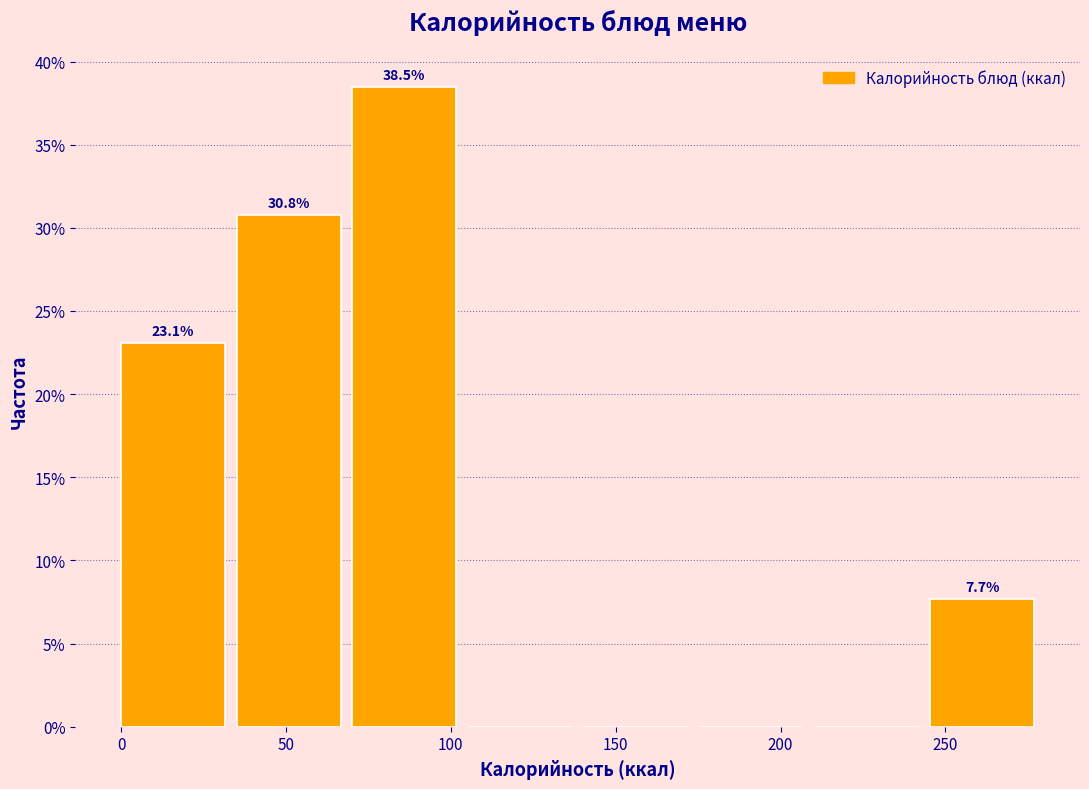

Over which range of the x-axis is the bar tallest?

70 to 105